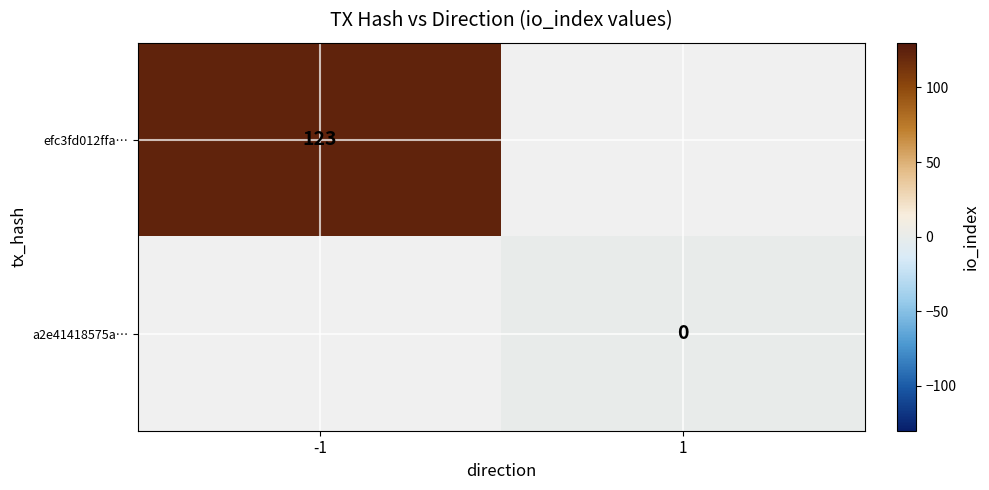

How many data points does each series have?

2